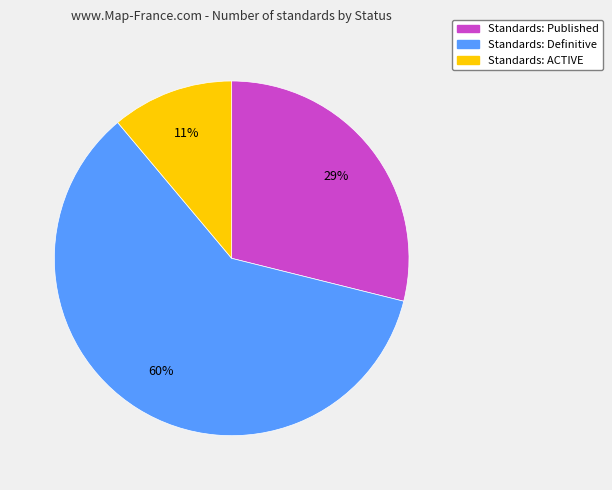

Is there any slice that represents more than half of the pie?

Yes